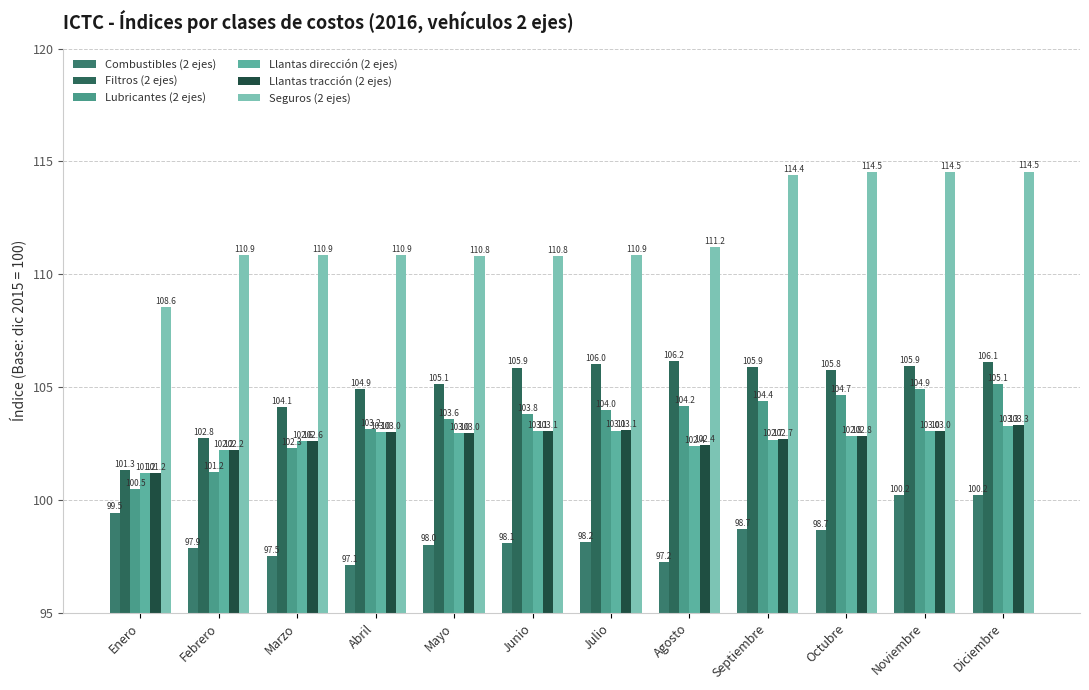

How many bars are there in total?

72